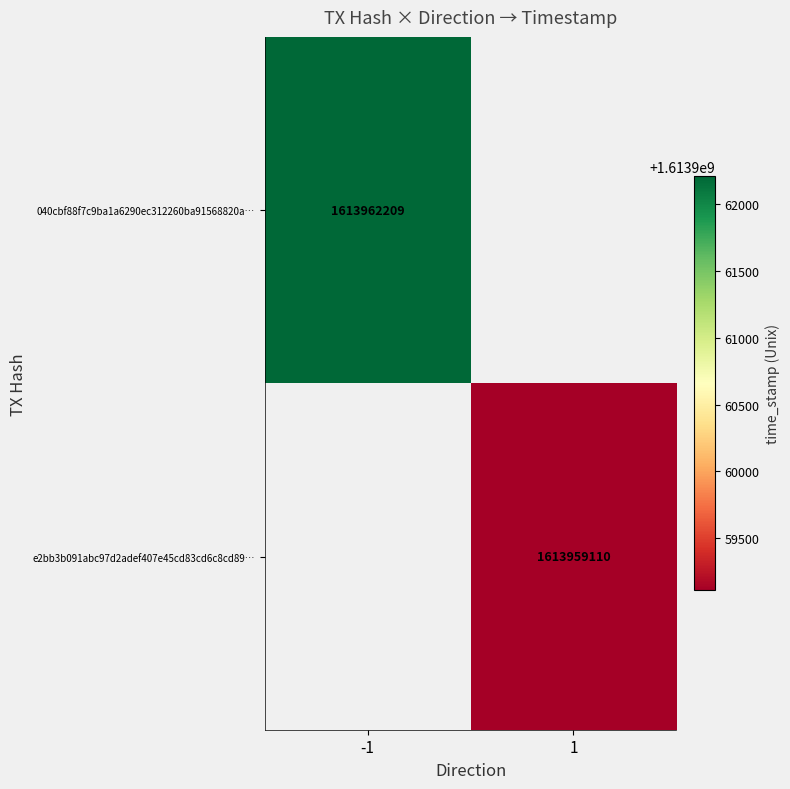

Is it true that e2bb3b091abc97d2adef407e45cd83cd6c8cd89… equals 1613959110 at 1?

True